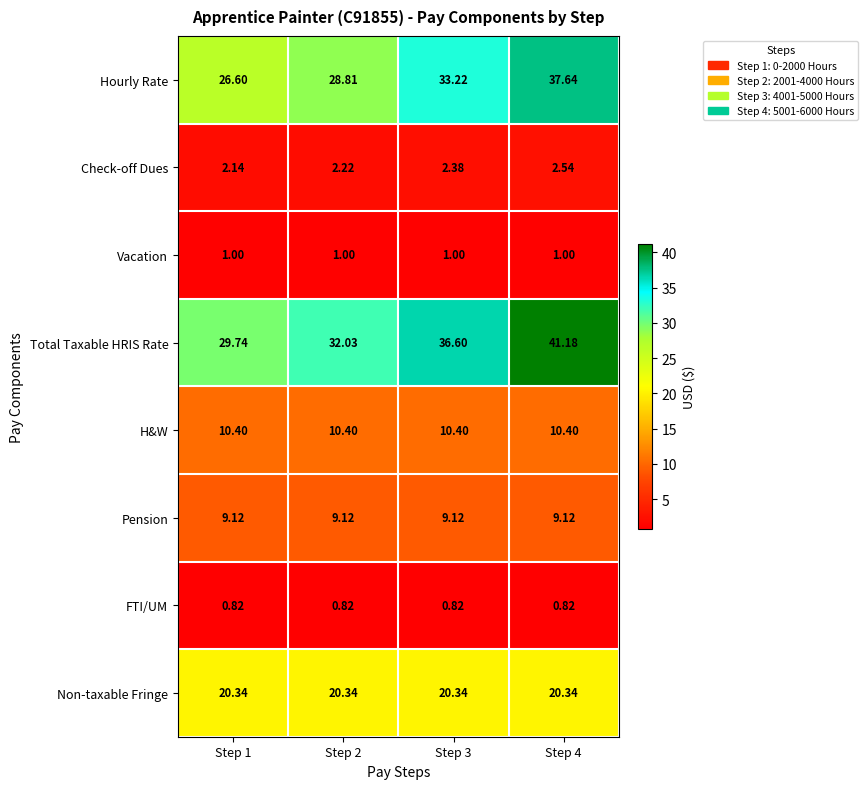

Which series changed the most between Step 2 and Step 3?

Total Taxable HRIS Rate